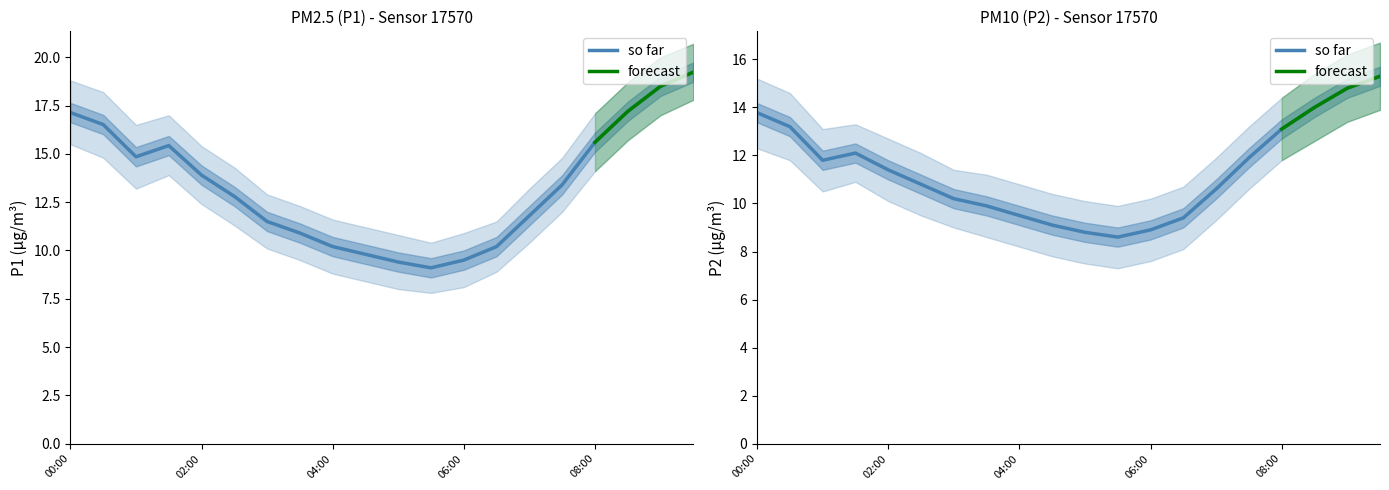

What is the difference between the highest and lowest values at 06:00?

0.6